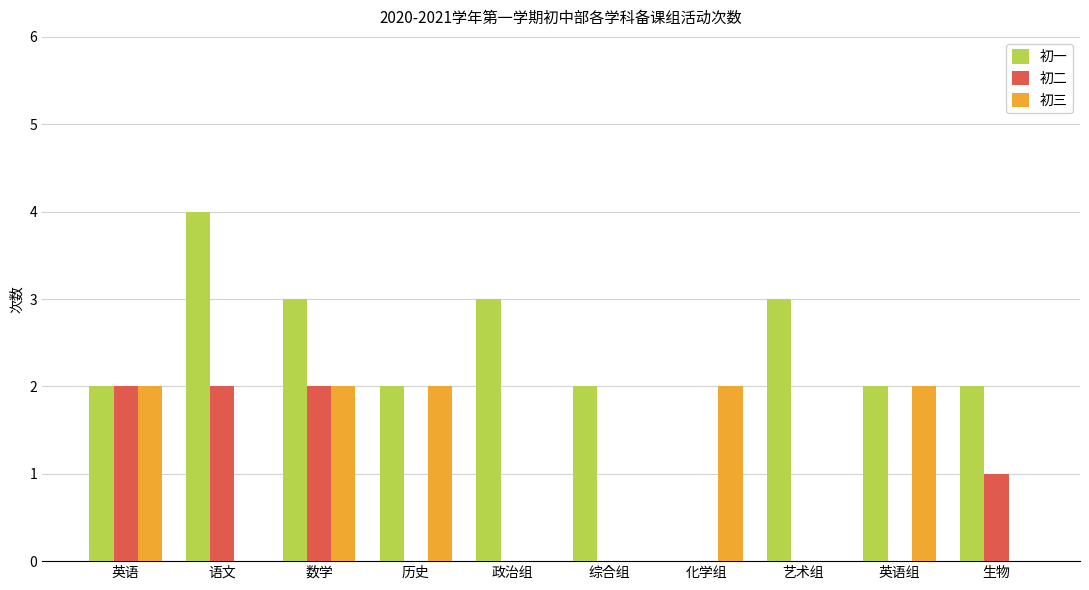

Reading right to left, transcribe all the data shown in this chart.

初一: 2	2	3	0	2	3	2	3	4	2
初二: 1	0	0	0	0	0	0	2	2	2
初三: 0	2	0	2	0	0	2	2	0	2